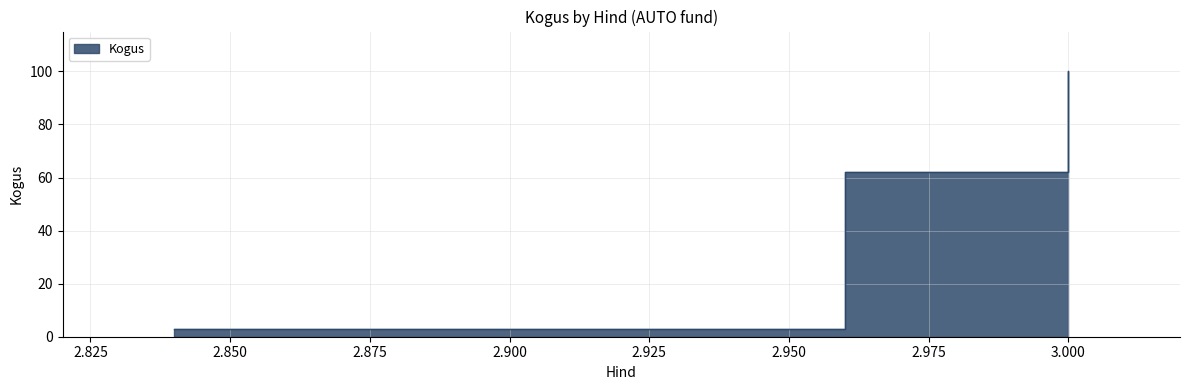

Reading left to right, transcribe all the data shown in this chart.

3	62	100